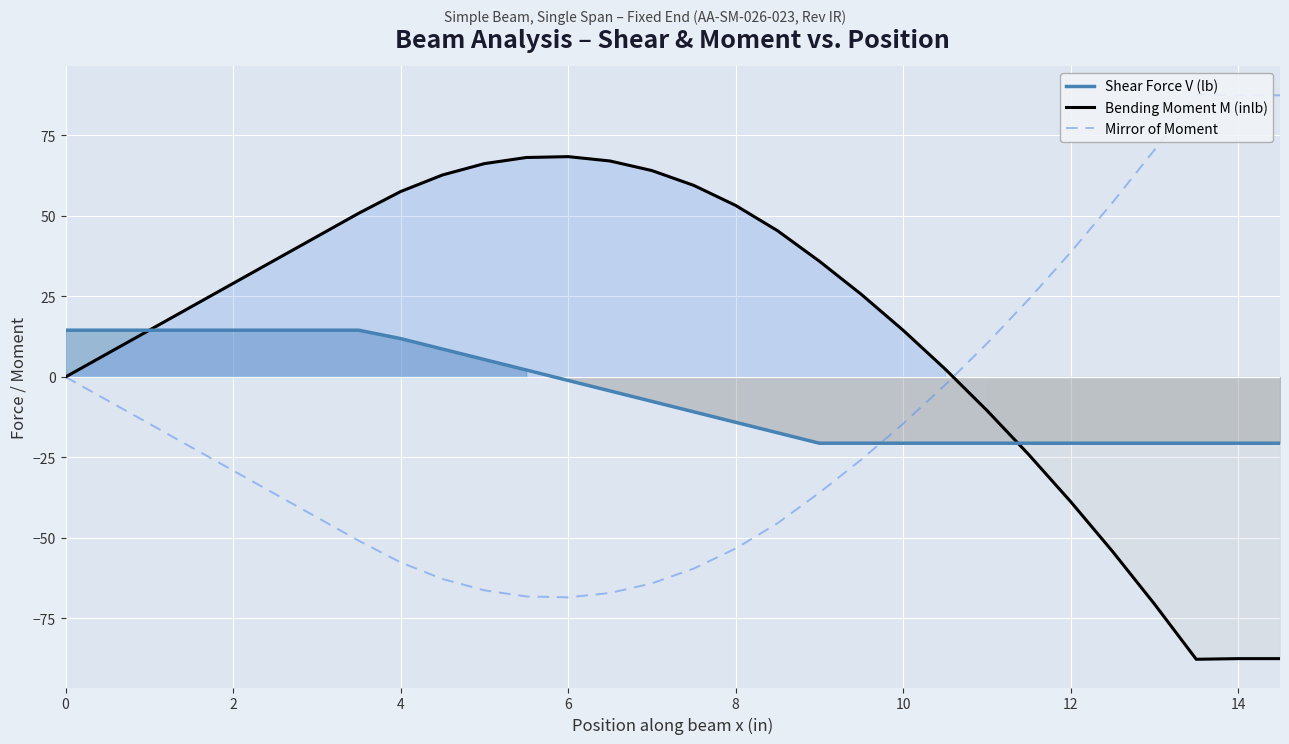

What is the maximum value for Shear Force V (lb)?

14.5